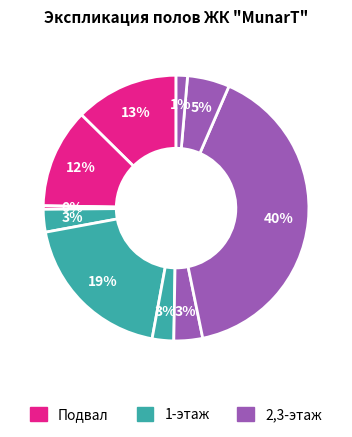

How many slices are in this pie chart?

10